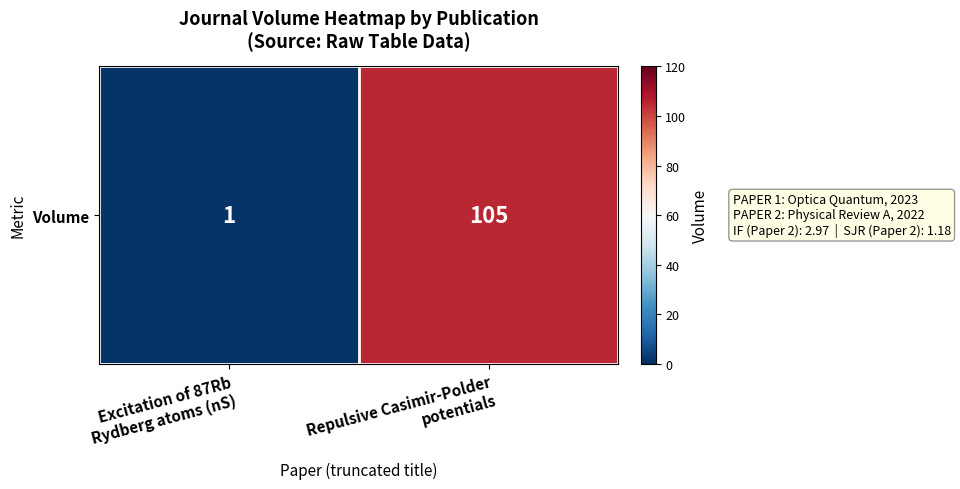

Which category has the highest value across all series?

Repulsive Casimir-Polder
potentials